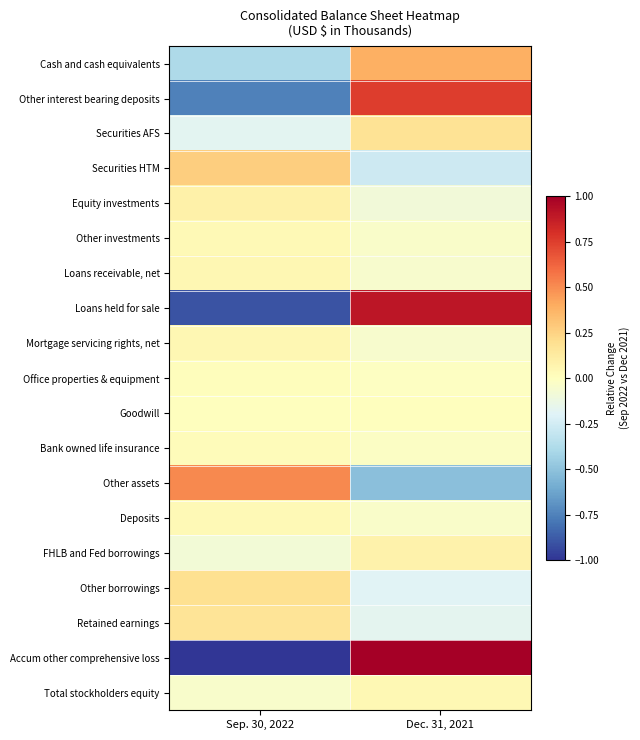

Between Dec. 31, 2021 and Sep. 30, 2022, which is larger?

Dec. 31, 2021